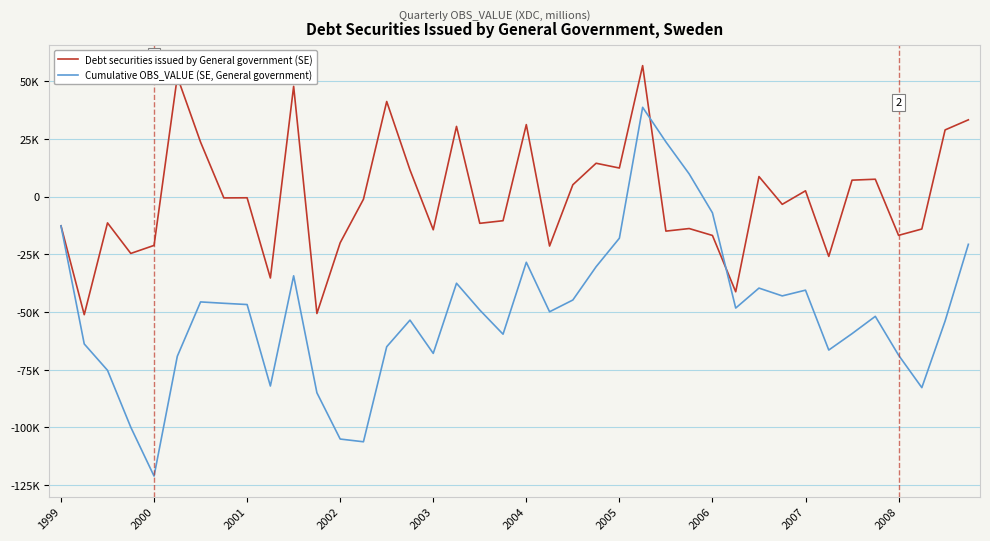

Does the chart have visible grid lines?

Yes